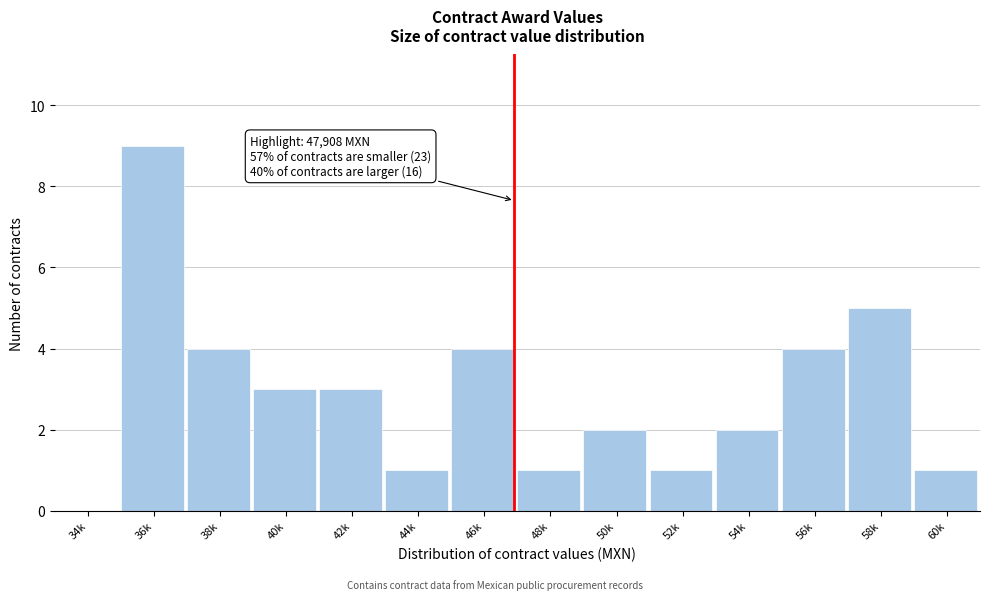

Reading left to right, extract all data points from this chart.

34k=0	36k=9	38k=4	40k=3	42k=3	44k=1	46k=4	48k=1	50k=2	52k=1	54k=2	56k=4	58k=5	60k=1